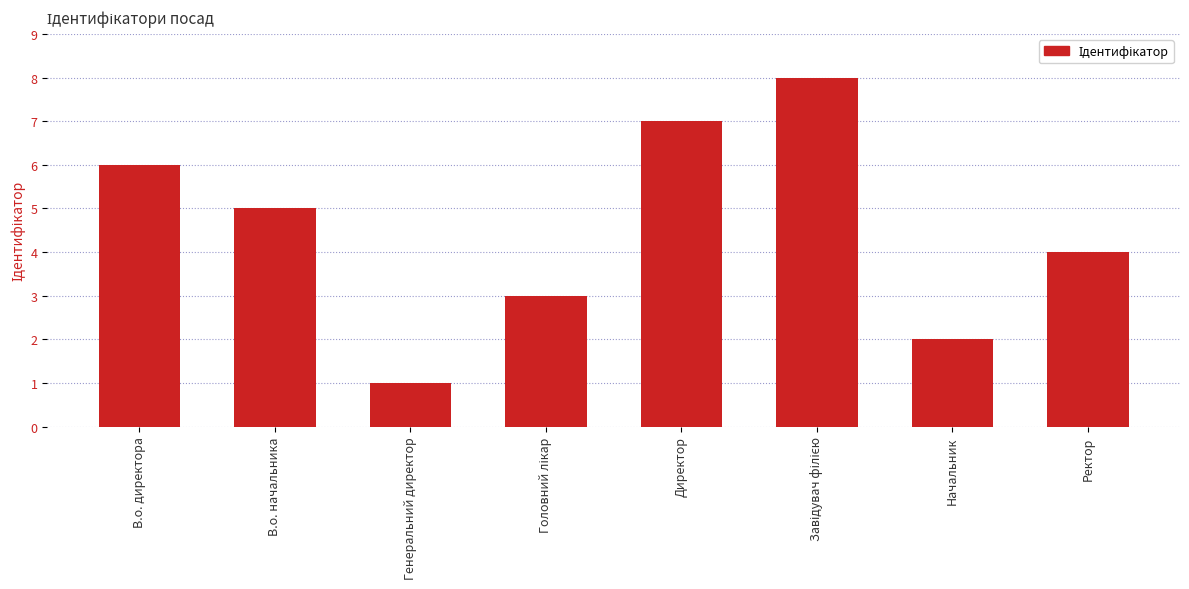

Reading right to left, extract all data points from this chart.

4	2	8	7	3	1	5	6